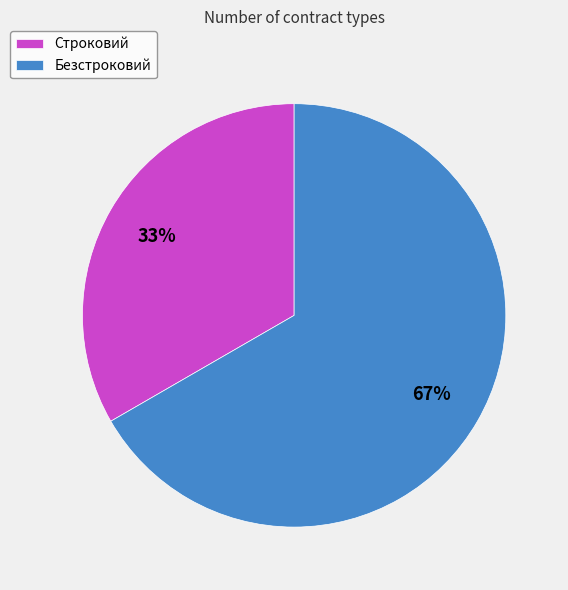

To the nearest percent, what is the combined percentage of Строковий and Безстроковий?

100%